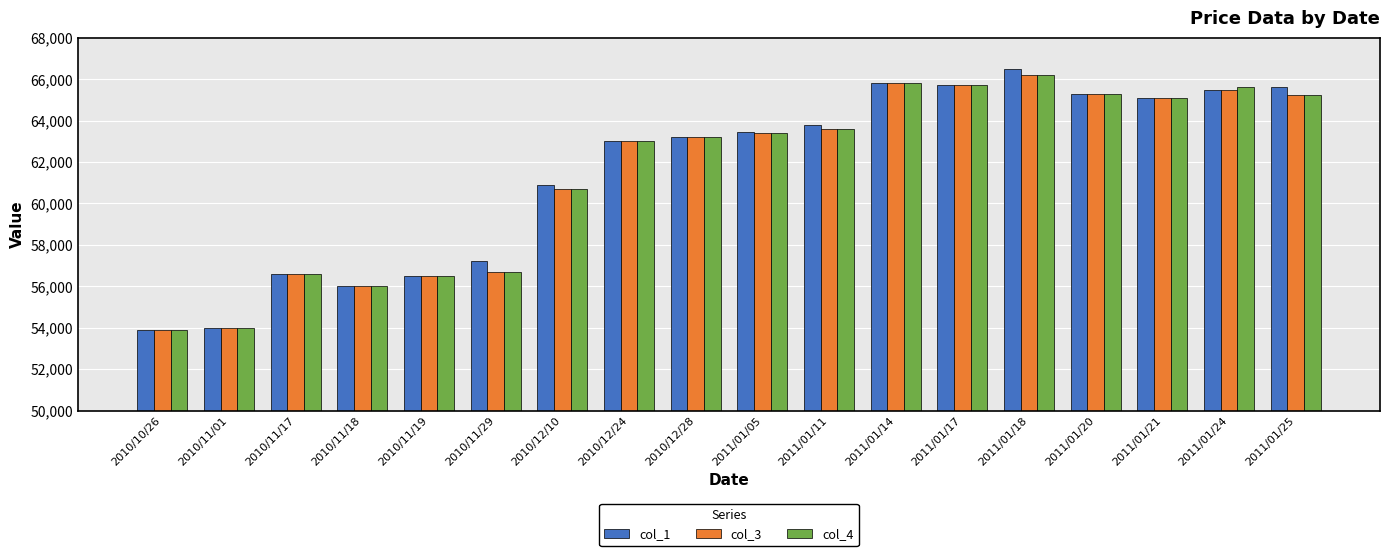

Is the value of col_3 at 2011/01/21 greater than the value of col_4 at 2011/01/05?

Yes